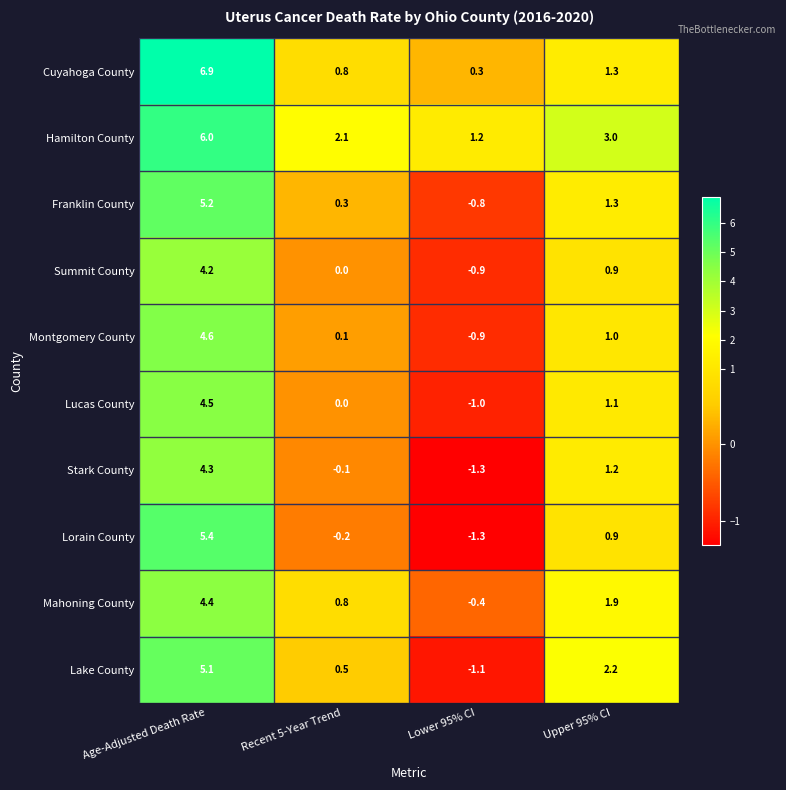

What is the spread (max minus min) of values at Upper 95% CI?

2.1